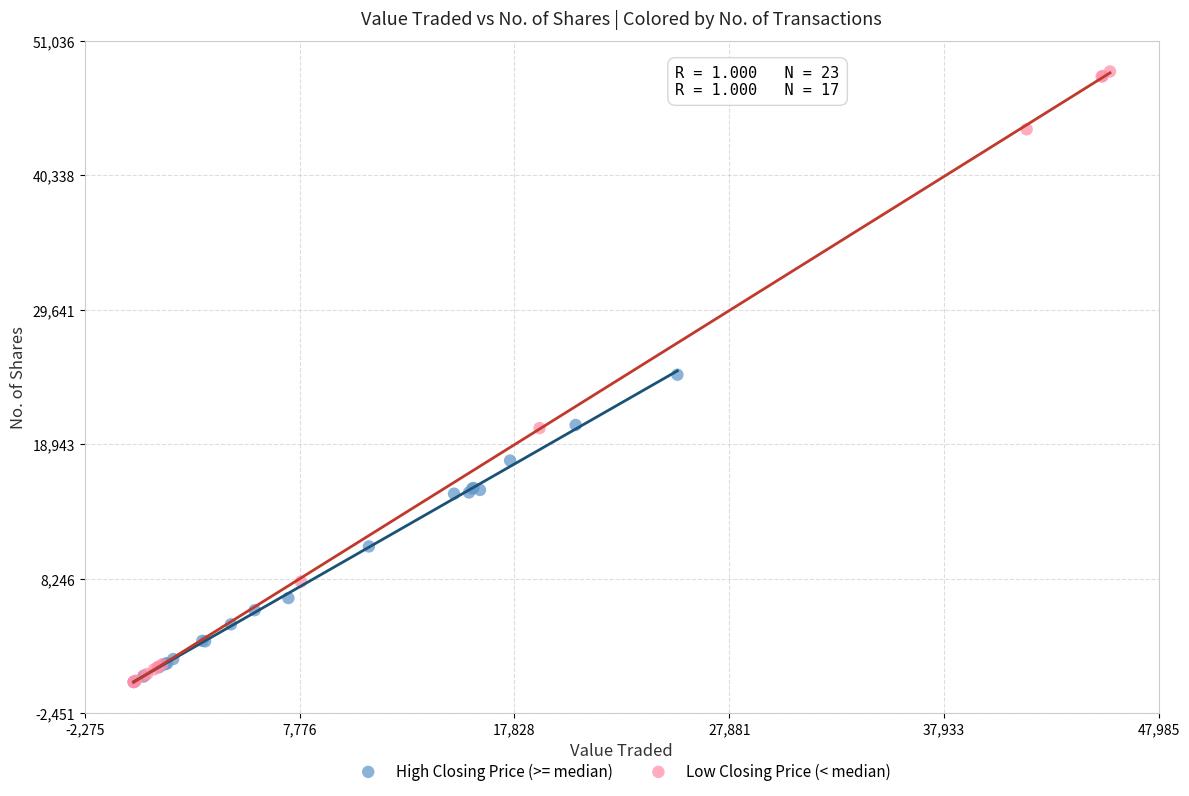

Which series contains the highest Y value?

Low Closing Price (< median)